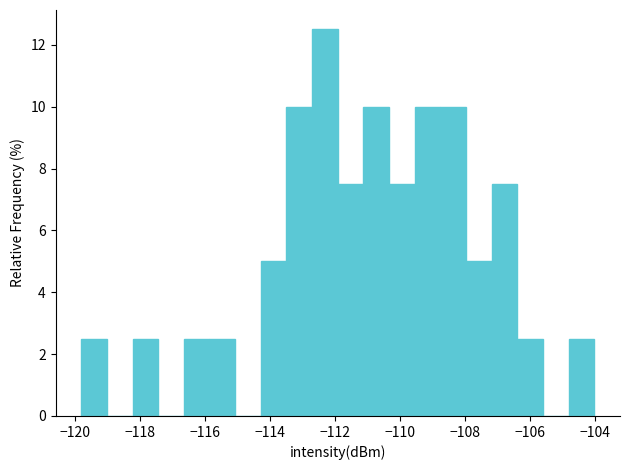

Around what value on the x-axis is the tallest bar? Give the approximate position of its centre, as read against the axis.

-112.4